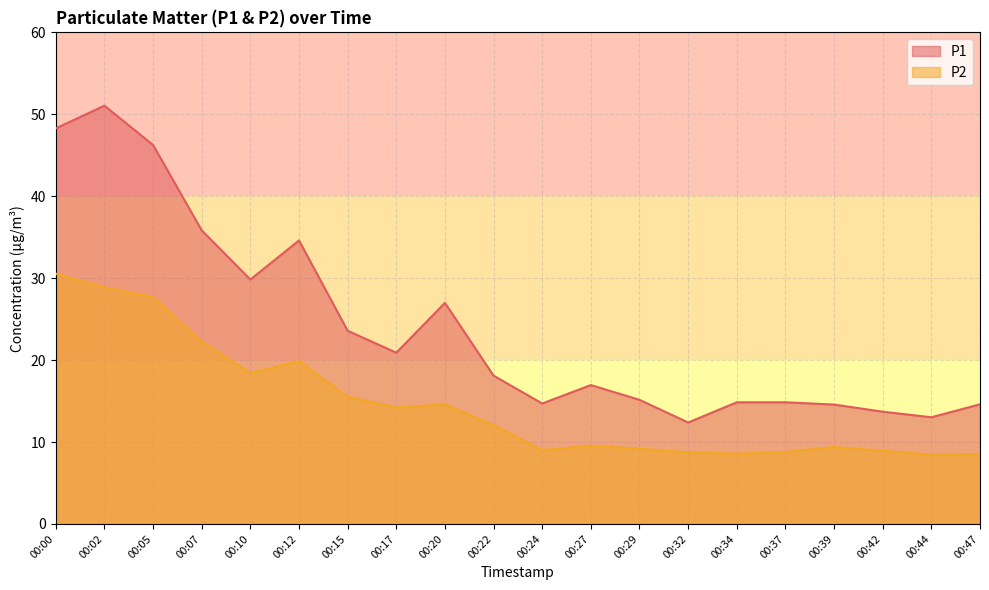

At which category does P2 reach its first local peak?

00:12